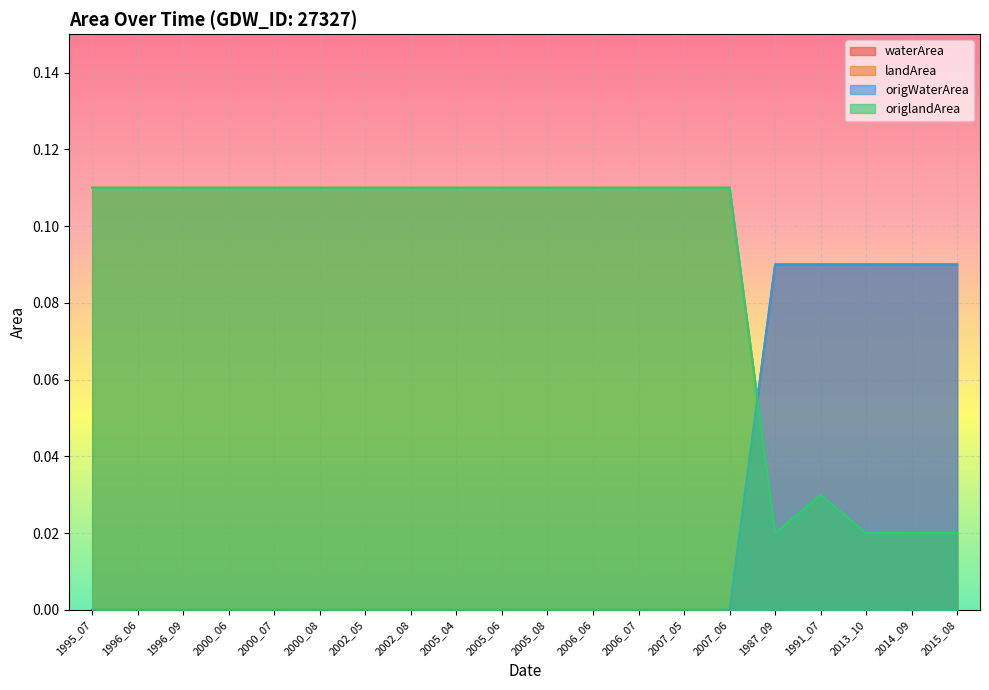

True or false: origWaterArea and waterArea cross at least once.

False